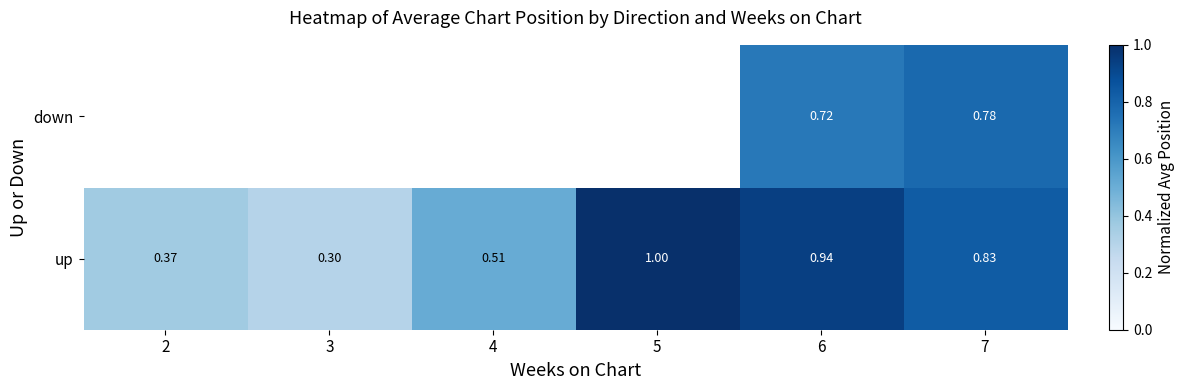

Rank the series at 7 from lowest to highest value.

down, up